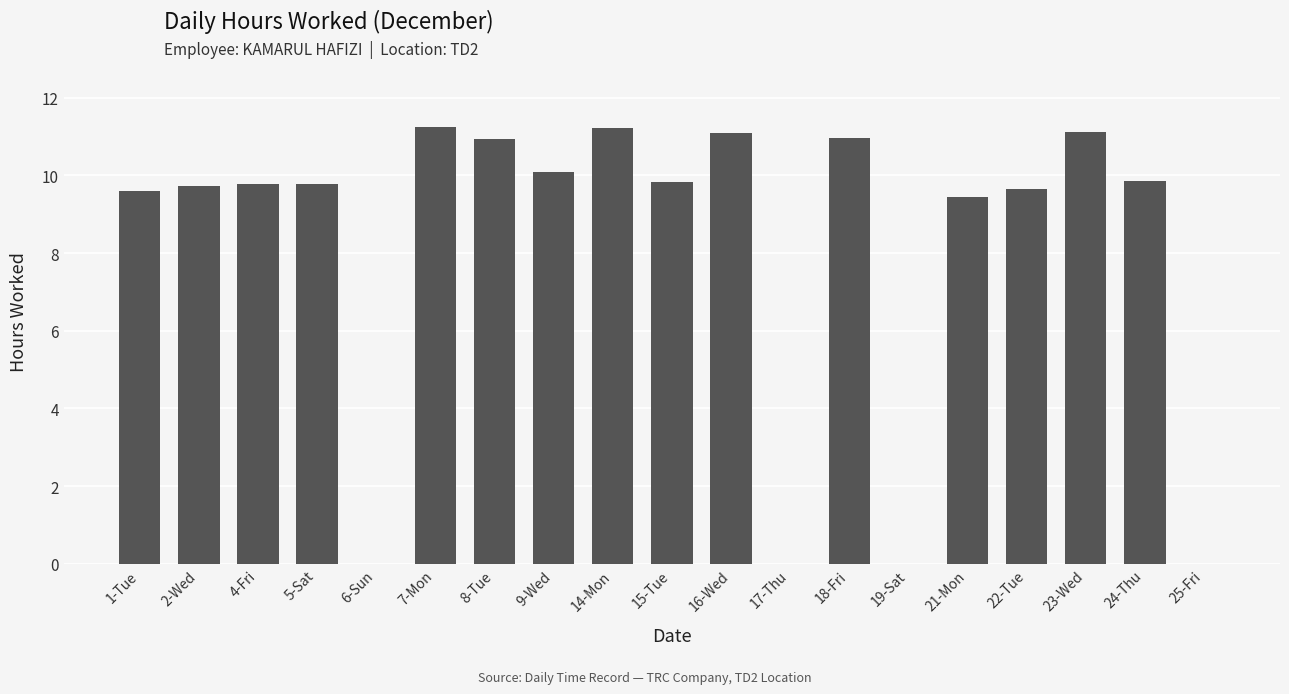

Where does the data first go above 9?

1-Tue